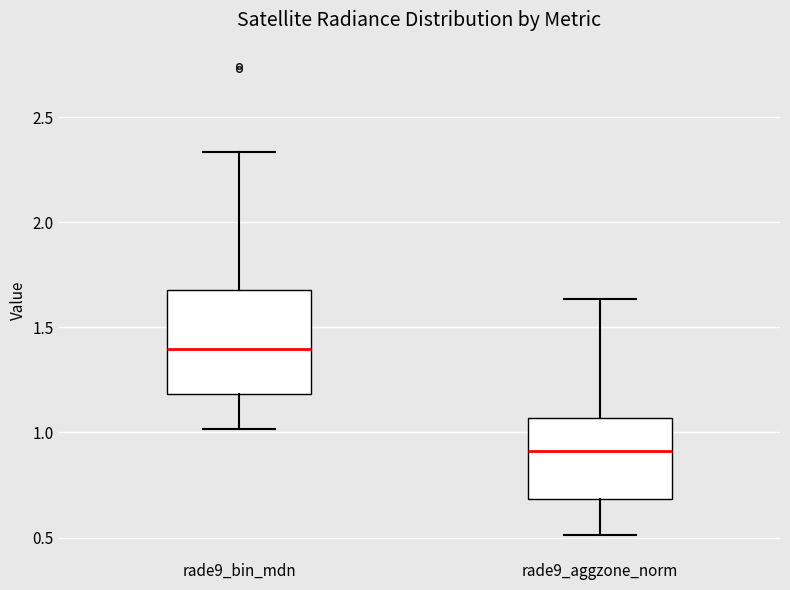

Which box's median line is the lowest?

rade9_aggzone_norm